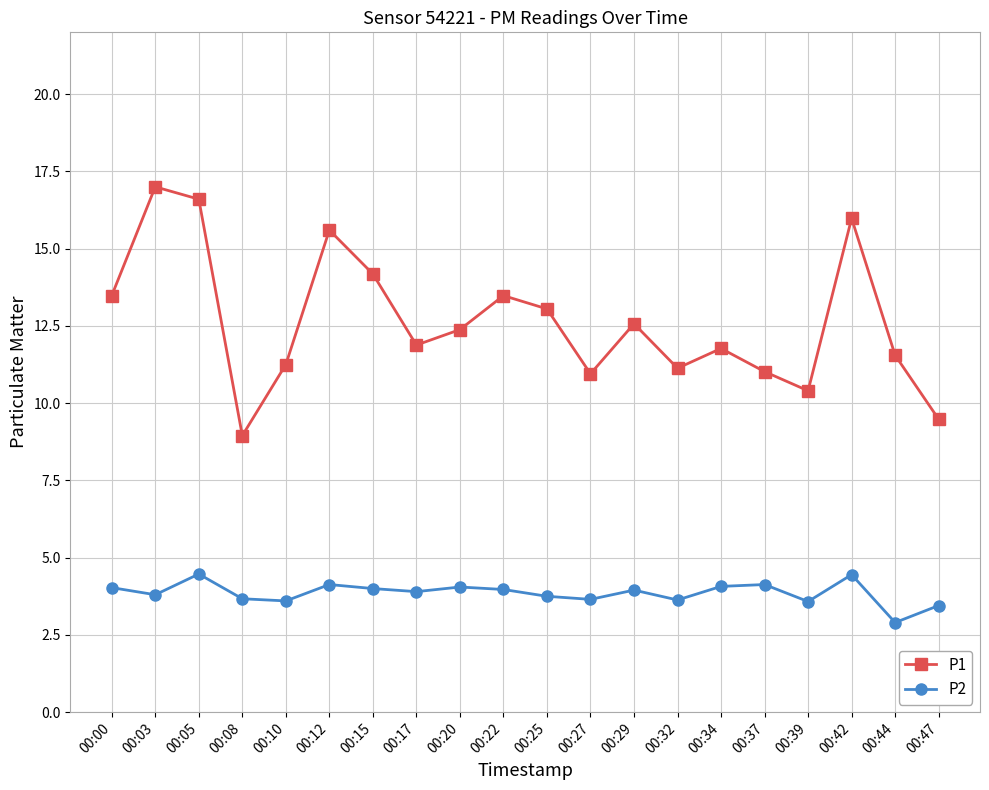

Between 00:22 and 00:42, which series saw the biggest shift?

P1